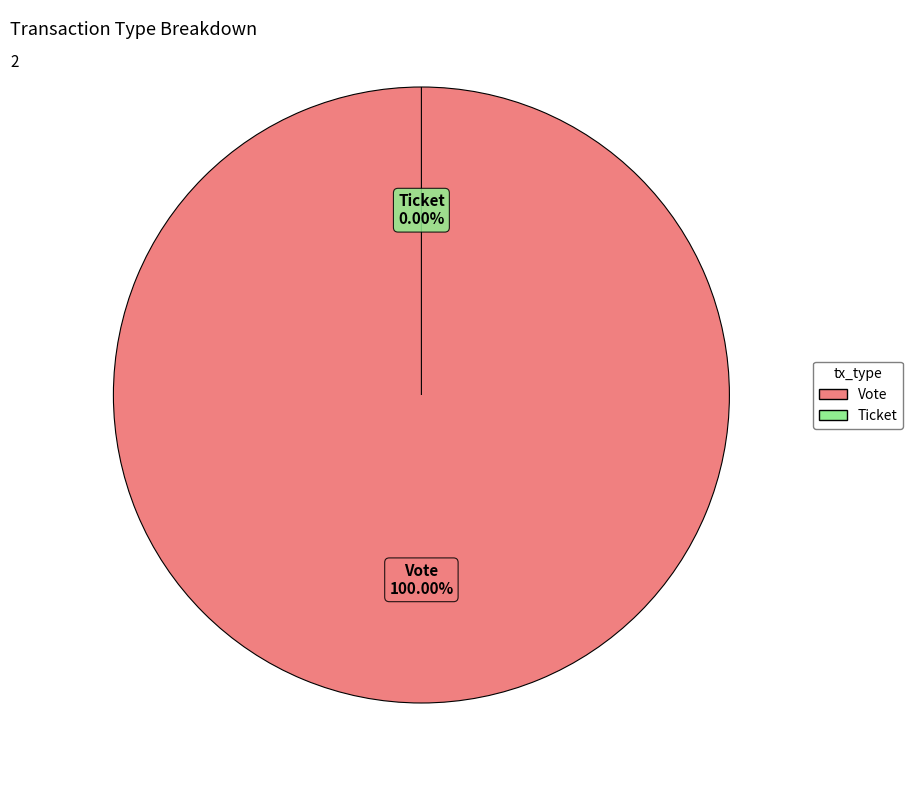

Is it true that Vote is 91% of the pie?

False